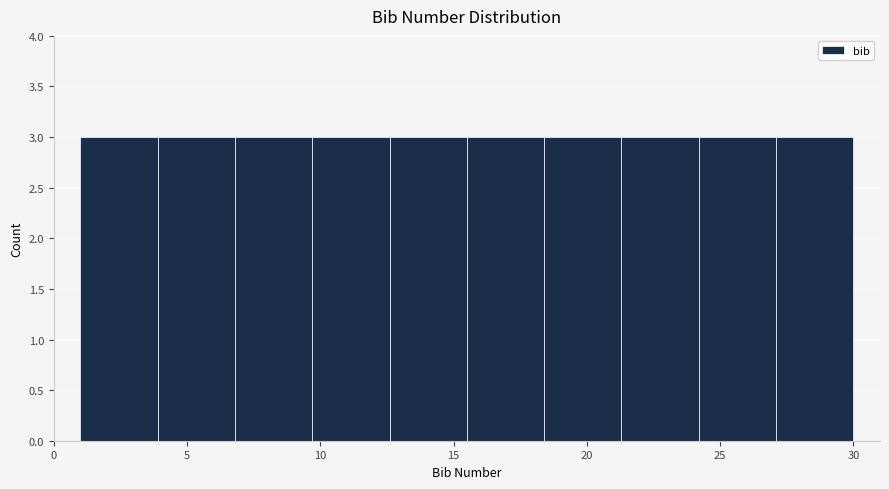

Reading left to right, transcribe this chart: for each bar, give the range it covers on the x-axis and its height. Neither the bar edges nor the heights are printed on the chart, so give them approximately, as read against the axes.

1.0 to 3.9: 3
3.9 to 6.8: 3
6.8 to 9.7: 3
9.7 to 12.6: 3
12.6 to 15.5: 3
15.5 to 18.4: 3
18.4 to 21.3: 3
21.3 to 24.2: 3
24.2 to 27.1: 3
27.1 to 30.0: 3